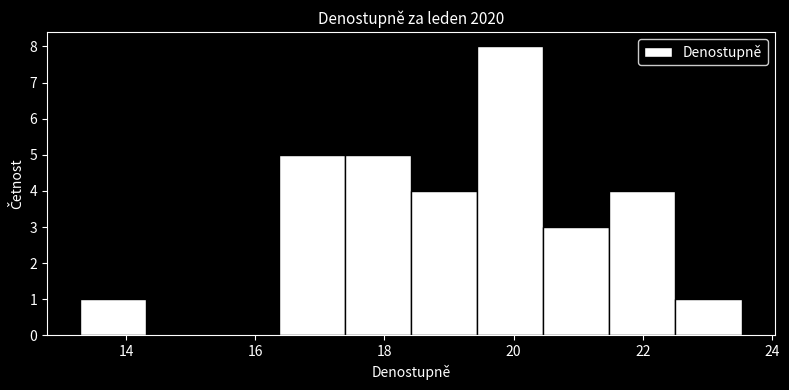

What is the height of the bar covering 18.4 to 19.4 on the x-axis? Neither the bar edges nor the heights are printed on the chart, so give them approximately, as read against the axes.

4